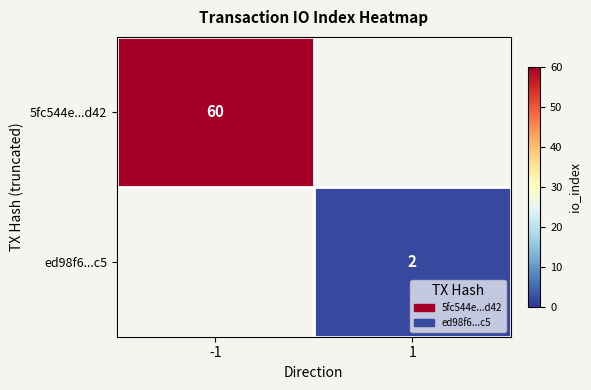

At which category does the chart reach its peak across all series?

-1